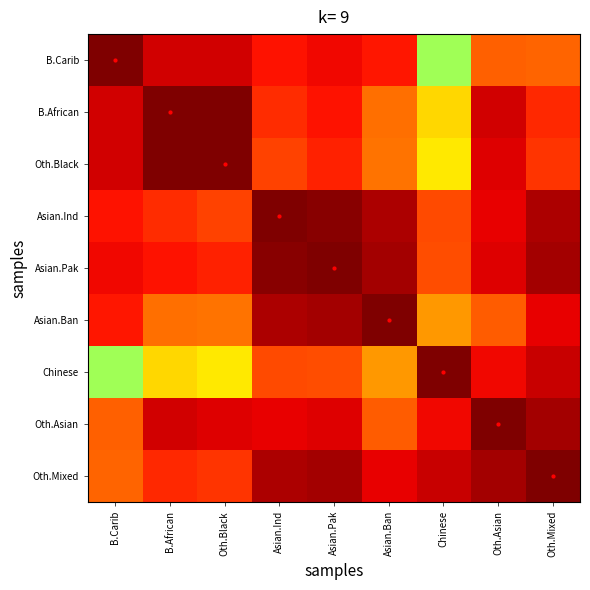

Reading left to right, list all the values displayed in this chart.

B.Carib: B.Carib=1.0	B.African=0.9	Oth.Black=0.9	Asian.Ind=0.9	Asian.Pak=0.9	Asian.Ban=0.9	Chinese=0.5	Oth.Asian=0.8	Oth.Mixed=0.8
B.African: B.Carib=0.9	B.African=1.0	Oth.Black=1.0	Asian.Ind=0.9	Asian.Pak=0.9	Asian.Ban=0.8	Chinese=0.7	Oth.Asian=0.9	Oth.Mixed=0.9
Oth.Black: B.Carib=0.9	B.African=1.0	Oth.Black=1.0	Asian.Ind=0.8	Asian.Pak=0.9	Asian.Ban=0.8	Chinese=0.7	Oth.Asian=0.9	Oth.Mixed=0.9
Asian.Ind: B.Carib=0.9	B.African=0.9	Oth.Black=0.8	Asian.Ind=1.0	Asian.Pak=1.0	Asian.Ban=1.0	Chinese=0.8	Oth.Asian=0.9	Oth.Mixed=1.0
Asian.Pak: B.Carib=0.9	B.African=0.9	Oth.Black=0.9	Asian.Ind=1.0	Asian.Pak=1.0	Asian.Ban=1.0	Chinese=0.8	Oth.Asian=0.9	Oth.Mixed=1.0
Asian.Ban: B.Carib=0.9	B.African=0.8	Oth.Black=0.8	Asian.Ind=1.0	Asian.Pak=1.0	Asian.Ban=1.0	Chinese=0.7	Oth.Asian=0.8	Oth.Mixed=0.9
Chinese: B.Carib=0.5	B.African=0.7	Oth.Black=0.7	Asian.Ind=0.8	Asian.Pak=0.8	Asian.Ban=0.7	Chinese=1.0	Oth.Asian=0.9	Oth.Mixed=0.9
Oth.Asian: B.Carib=0.8	B.African=0.9	Oth.Black=0.9	Asian.Ind=0.9	Asian.Pak=0.9	Asian.Ban=0.8	Chinese=0.9	Oth.Asian=1.0	Oth.Mixed=1.0
Oth.Mixed: B.Carib=0.8	B.African=0.9	Oth.Black=0.9	Asian.Ind=1.0	Asian.Pak=1.0	Asian.Ban=0.9	Chinese=0.9	Oth.Asian=1.0	Oth.Mixed=1.0